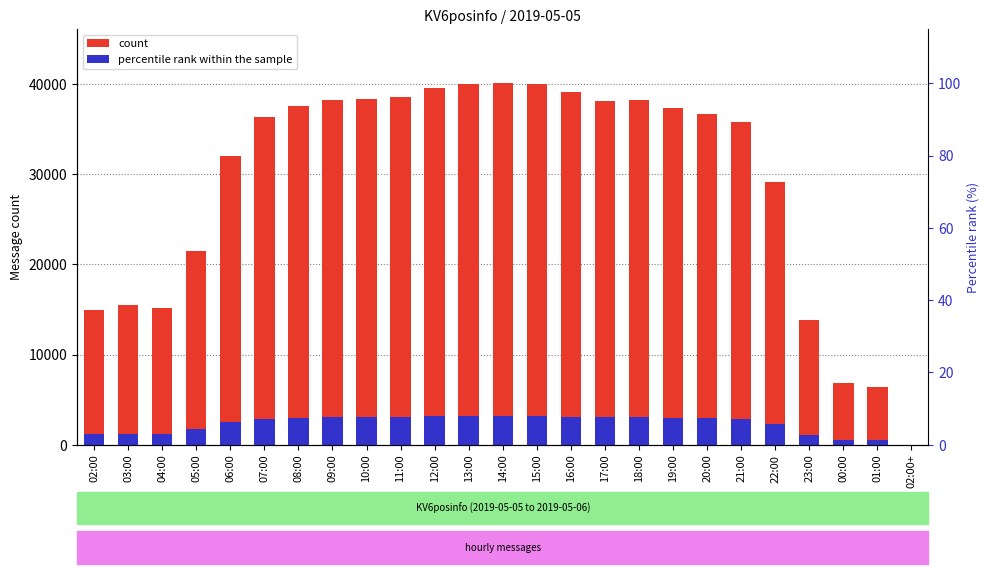

What are all the series names shown in the legend?

count, percentile rank within the sample